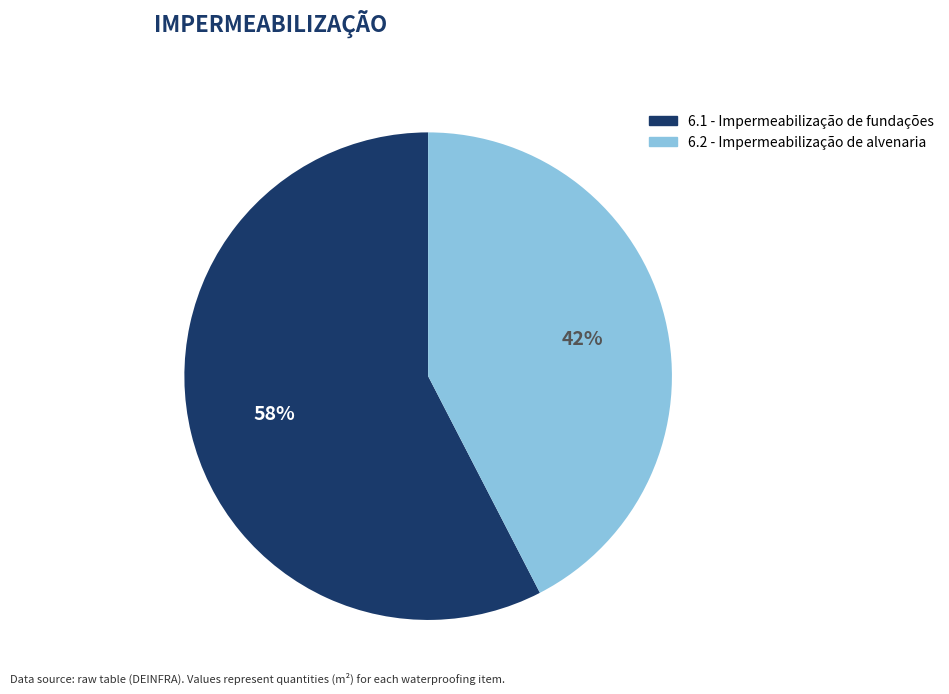

What is the ratio of the value at 6.2 - Impermeabilização de alvenaria to the value at 6.1 - Impermeabilização de fundações?

0.7